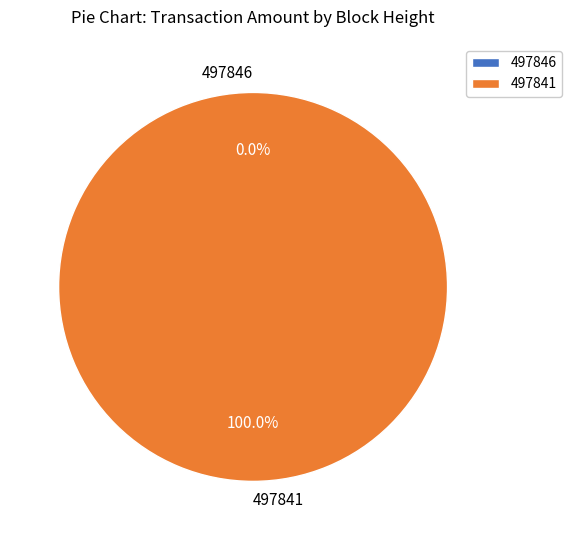

Which slice represents more than half of the pie?

497841